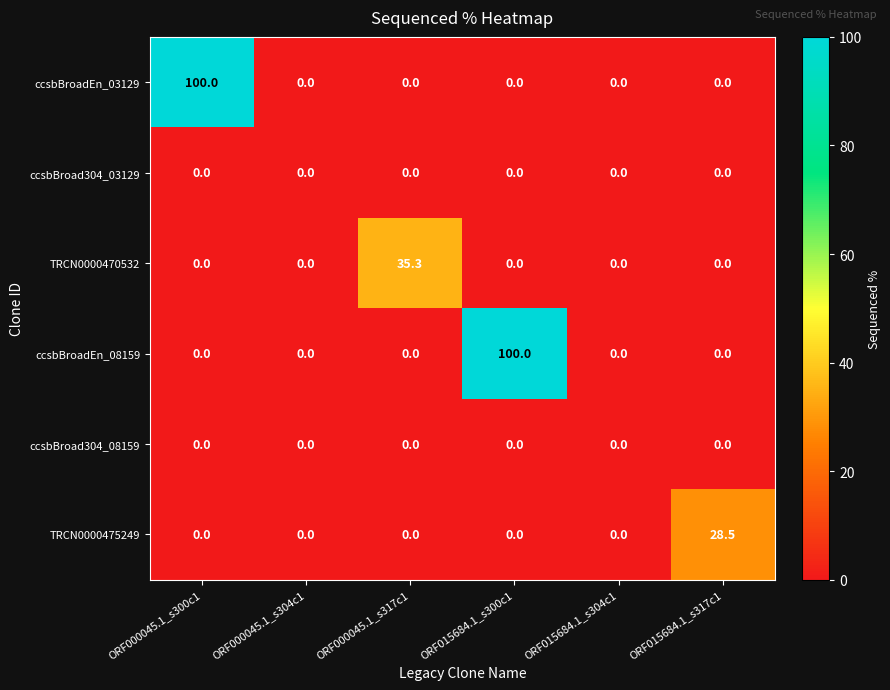

Which series changed the most between ORF000045.1_s300c1 and ORF015684.1_s304c1?

ccsbBroadEn_03129